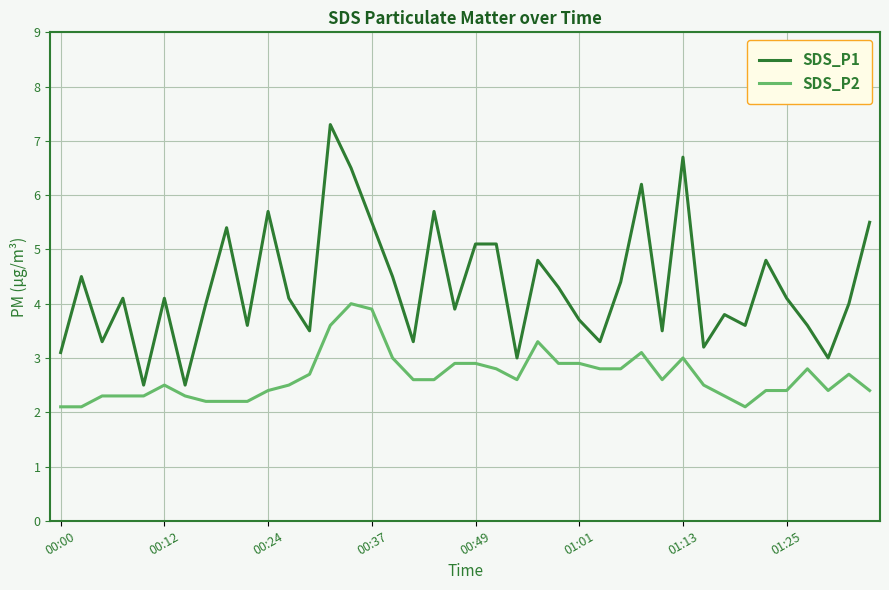

What are all the series names shown in the legend?

SDS_P1, SDS_P2